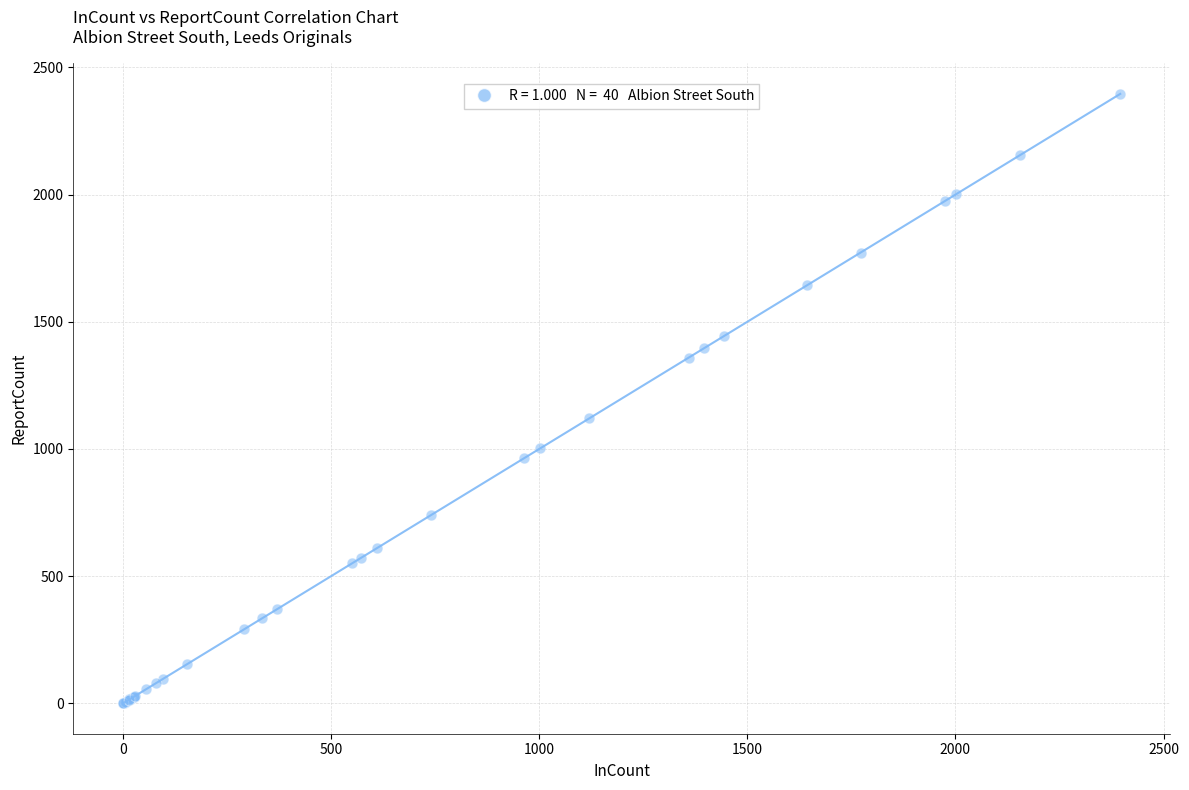

What Y value in the scatter plot is closest to 1198?

1120